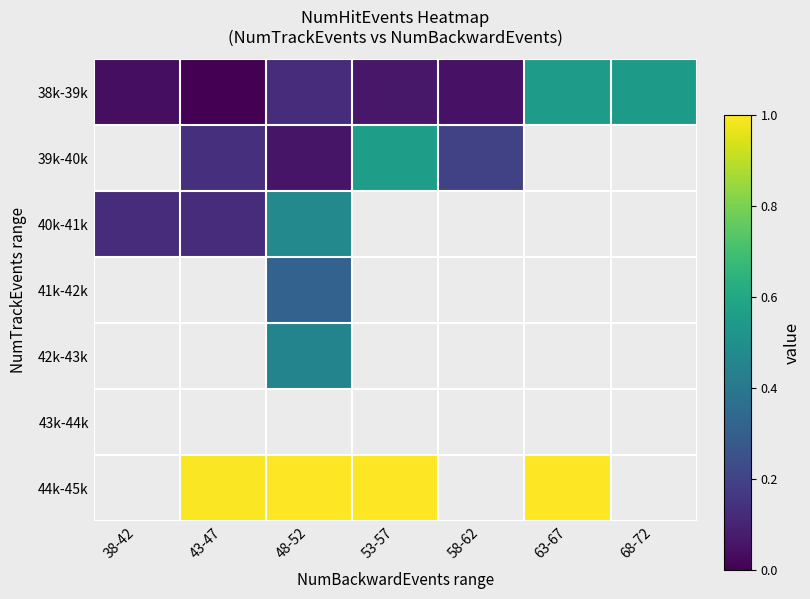

What is the spread (max minus min) of values at 48-52?

0.9